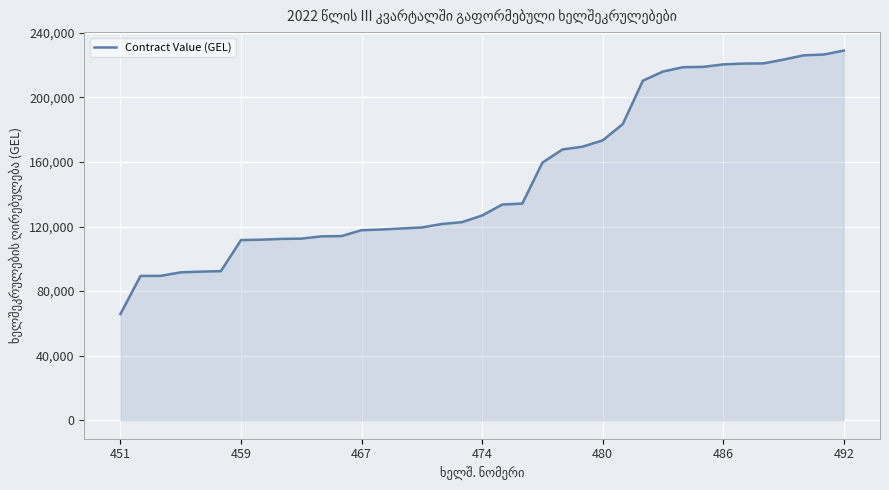

What is the minimum value shown in the chart?

65800.0